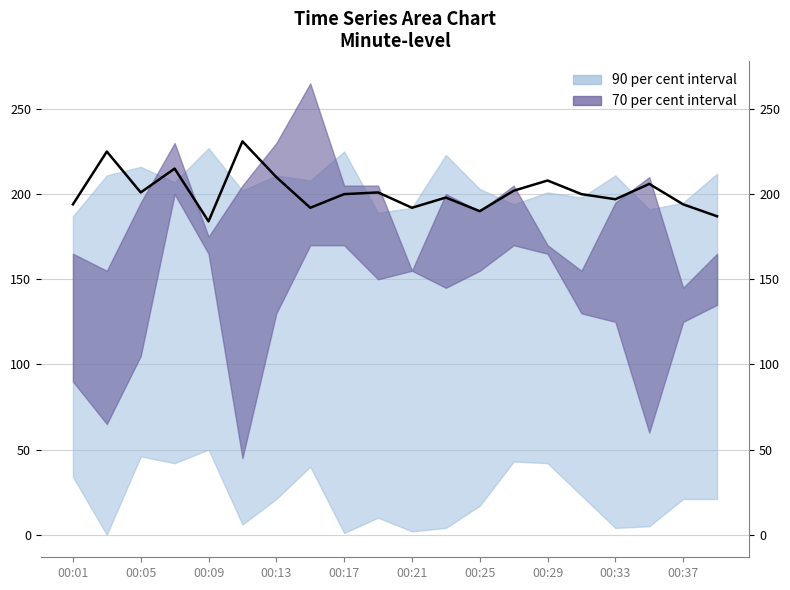

What is the value of the 9th point from the left?

200